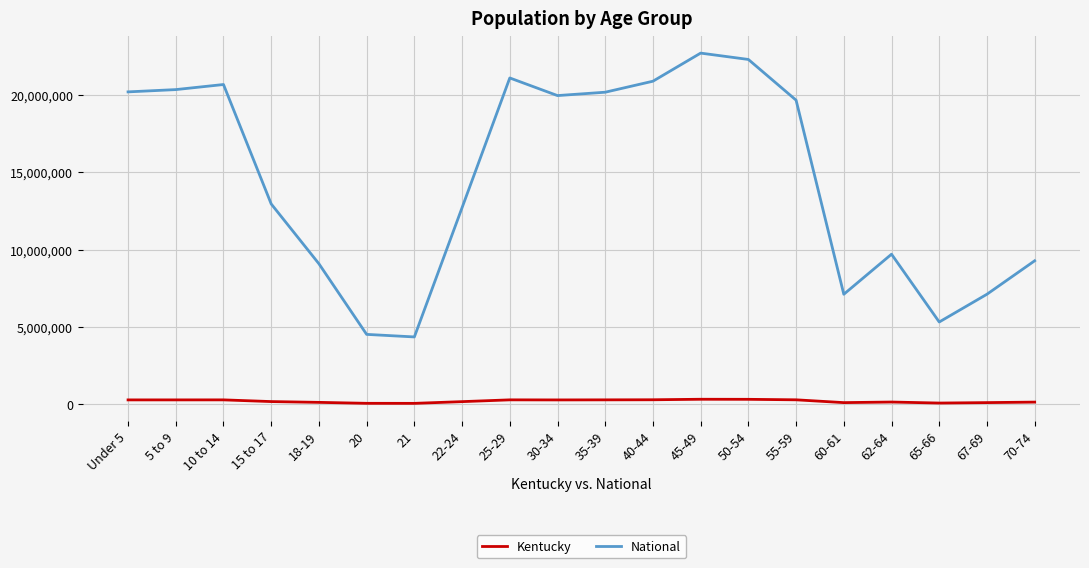

Which series has the widest spread of values?

National